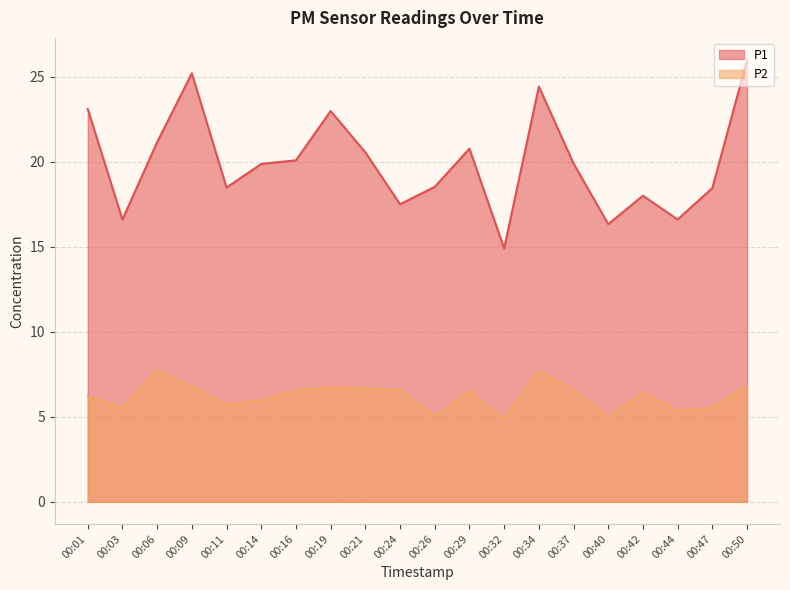

Rank the categories by P2 value from highest to lowest.

00:06, 00:34, 00:50, 00:09, 00:19, 00:21, 00:37, 00:24, 00:16, 00:29, 00:42, 00:01, 00:14, 00:11, 00:47, 00:03, 00:44, 00:26, 00:40, 00:32